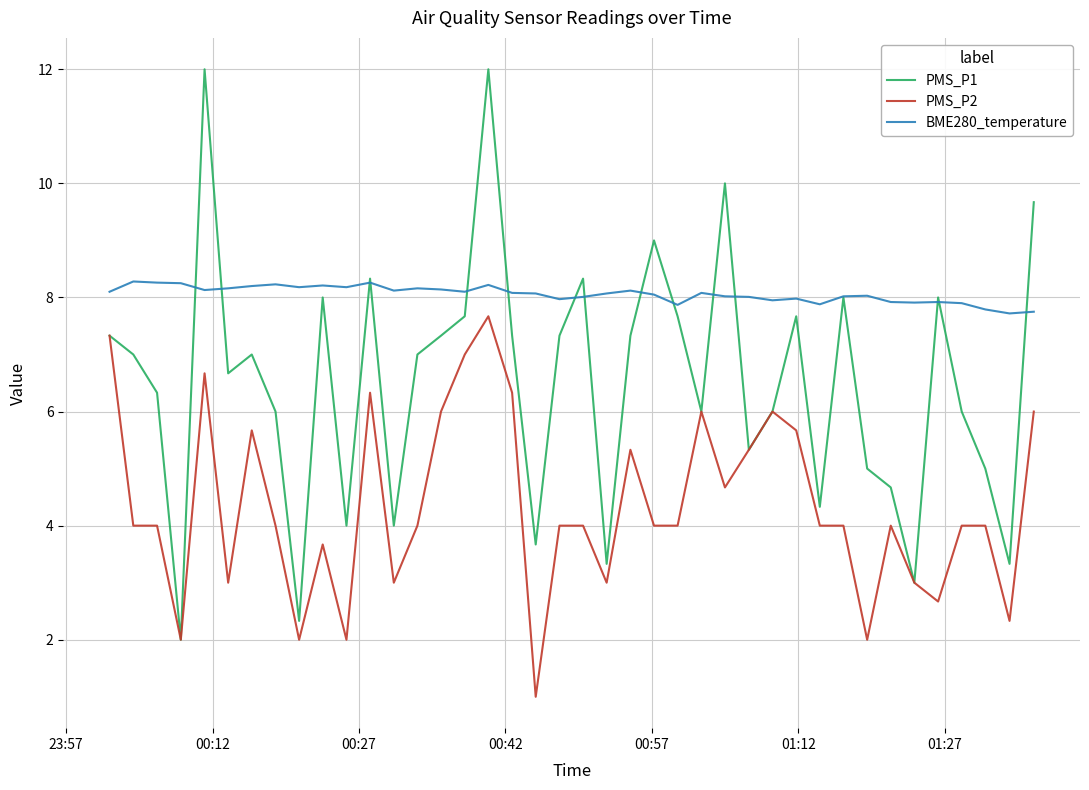

True or false: PMS_P1 has more than 0 interior local peaks.

True